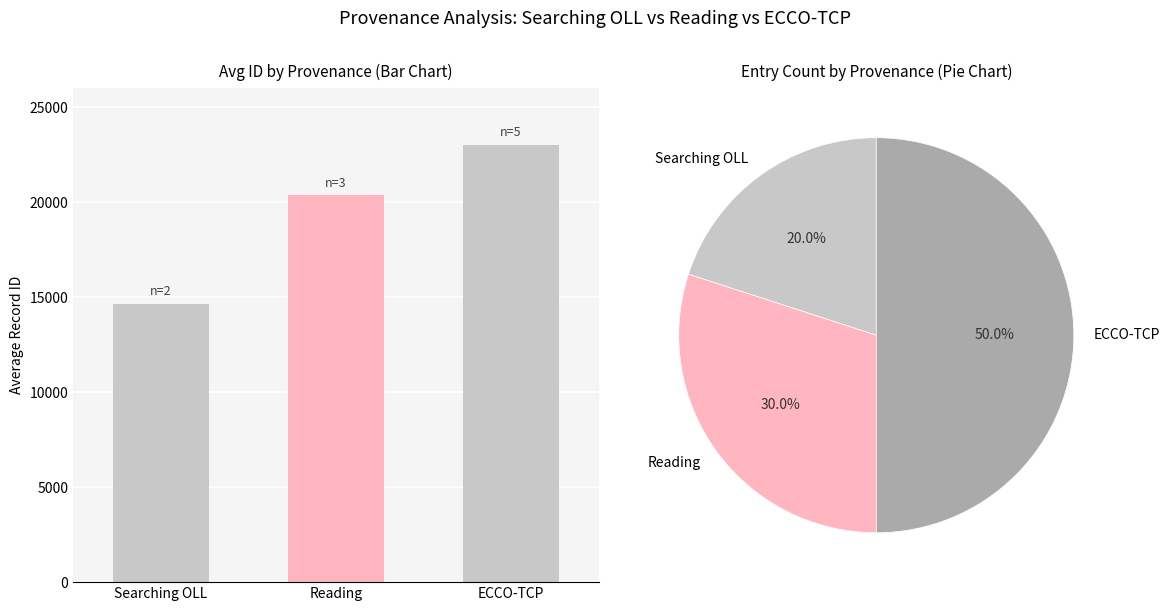

What is the ratio of the value at ECCO-TCP to the value at Reading?

1.1